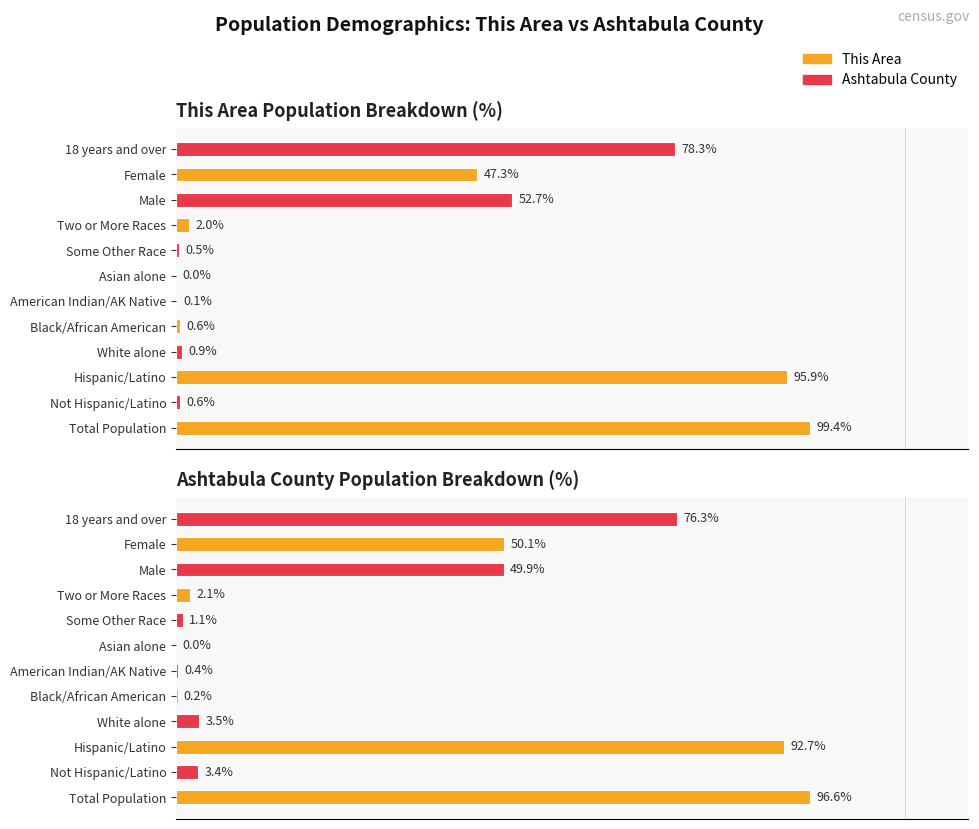

How many values in the Ashtabula County Population Breakdown (%) series exceed 3?

7